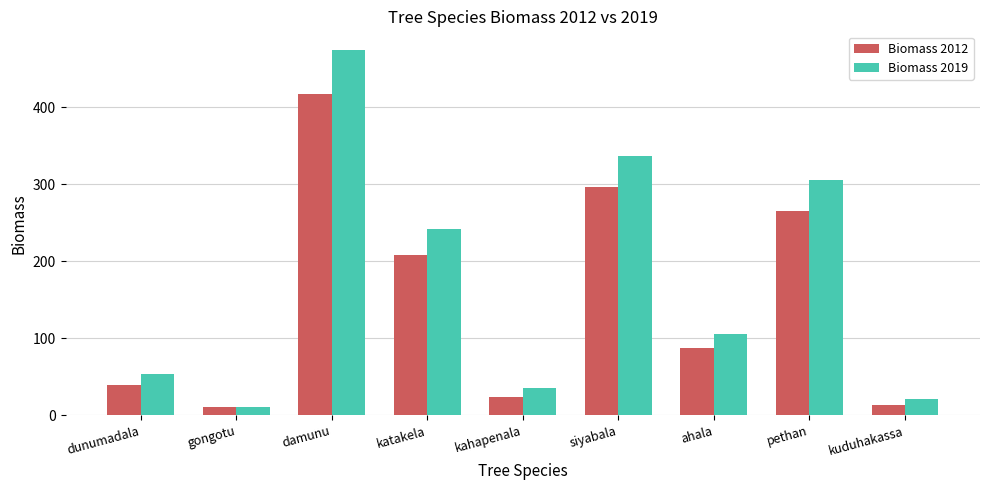

How many bars are there in each group?

2